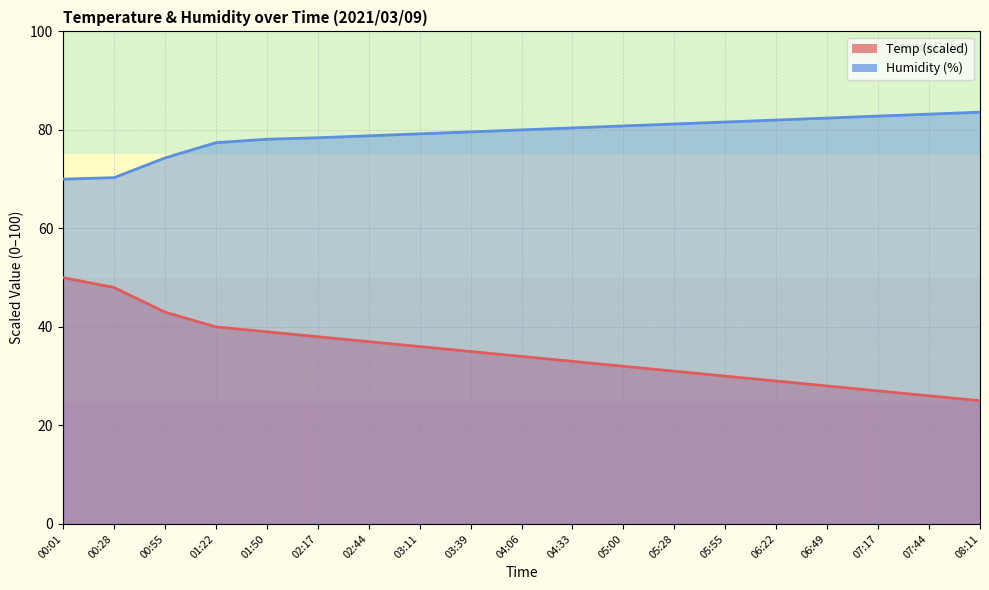

Which series has the largest total across all categories?

Humidity